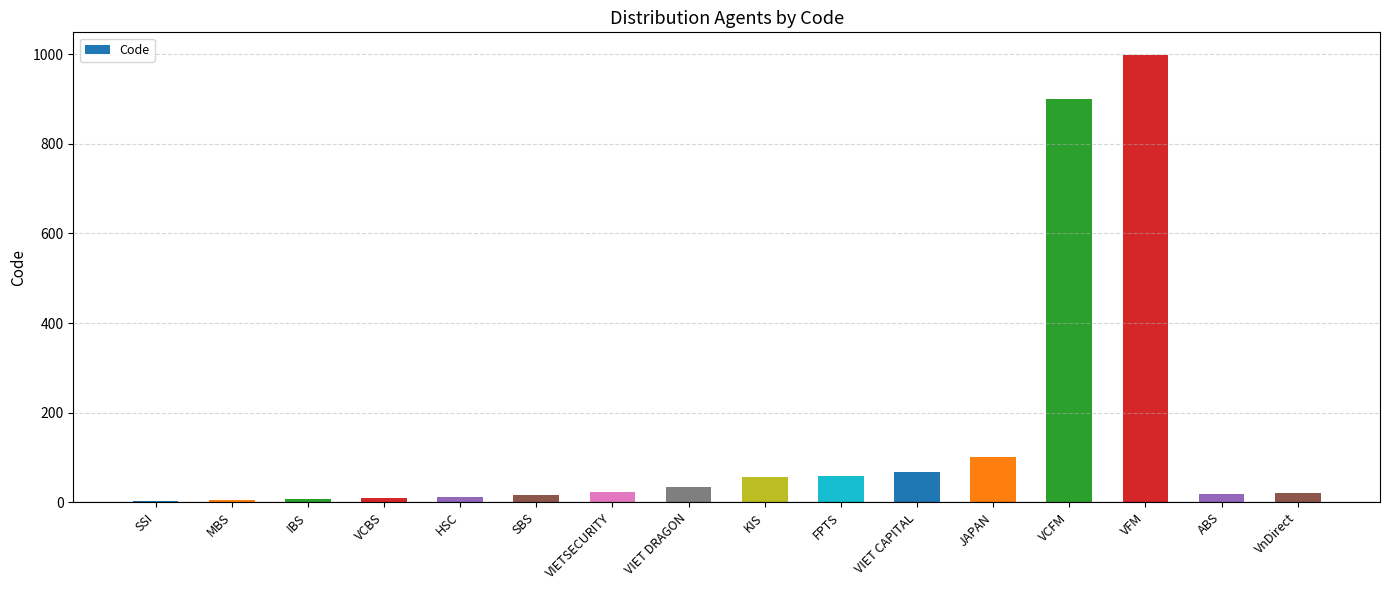

What is the average value?

146